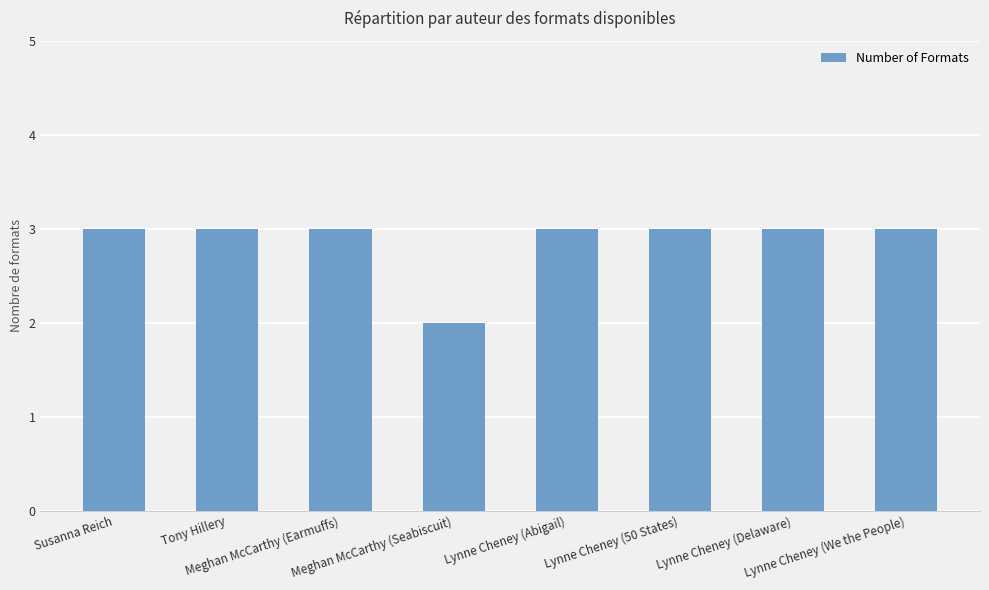

How many distinct data groups are displayed?

1